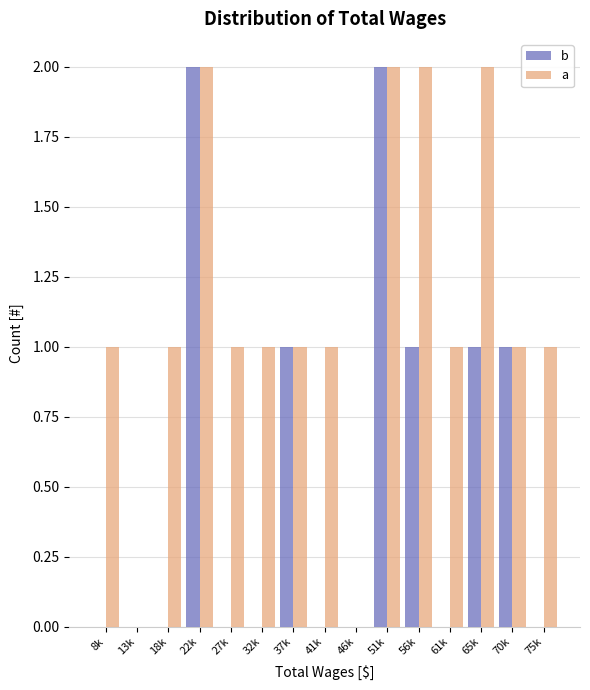

Reading left to right, list all the values displayed in this chart.

b: 8k=0	13k=0	18k=0	22k=2	27k=0	32k=0	37k=1	41k=0	46k=0	51k=2	56k=1	61k=0	65k=1	70k=1	75k=0
a: 8k=1	13k=0	18k=1	22k=2	27k=1	32k=1	37k=1	41k=1	46k=0	51k=2	56k=2	61k=1	65k=2	70k=1	75k=1